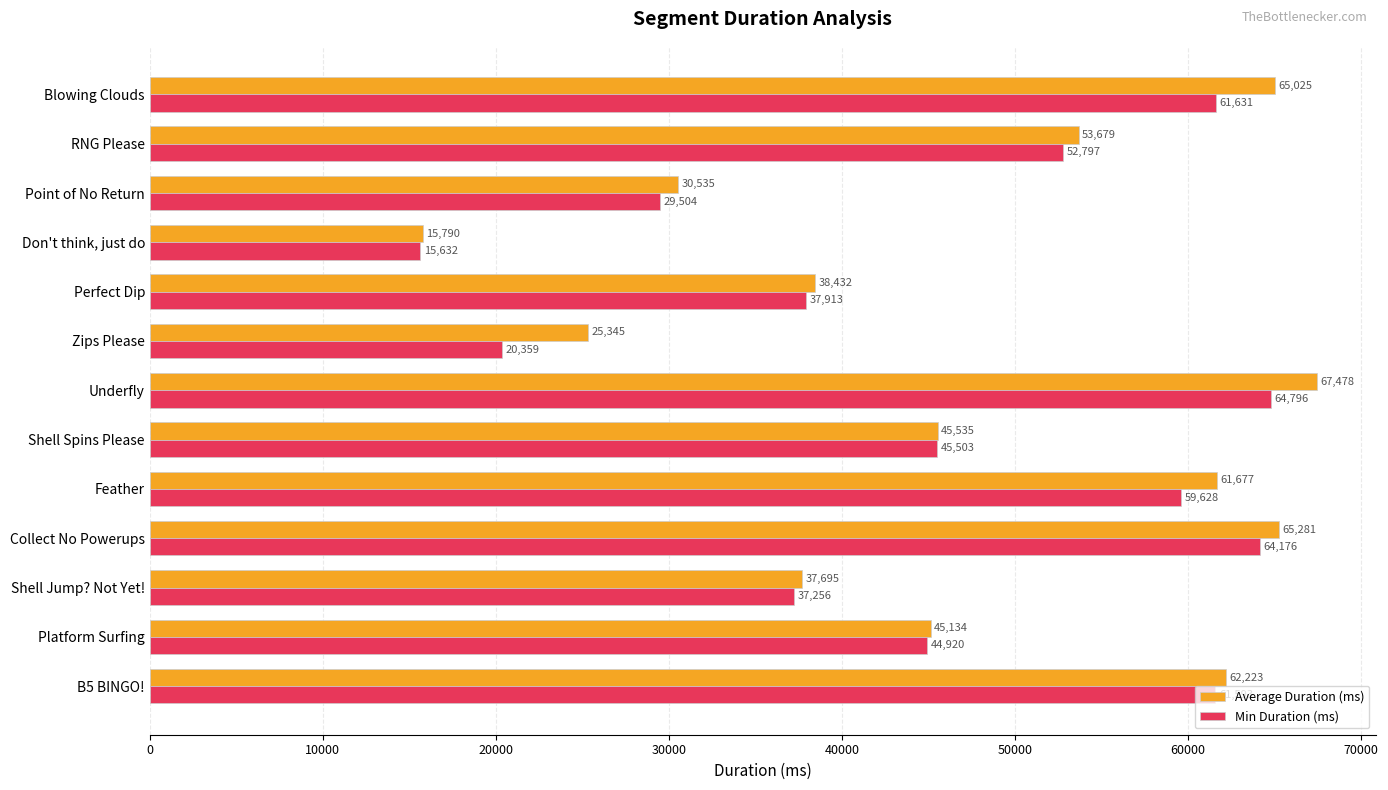

True or false: Min Duration (ms) has a value of 20359 at Zips Please.

True